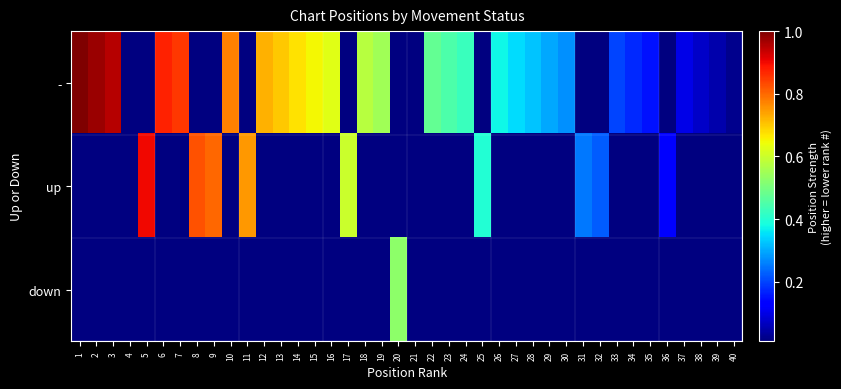

What is the maximum value shown in the chart?

1.0